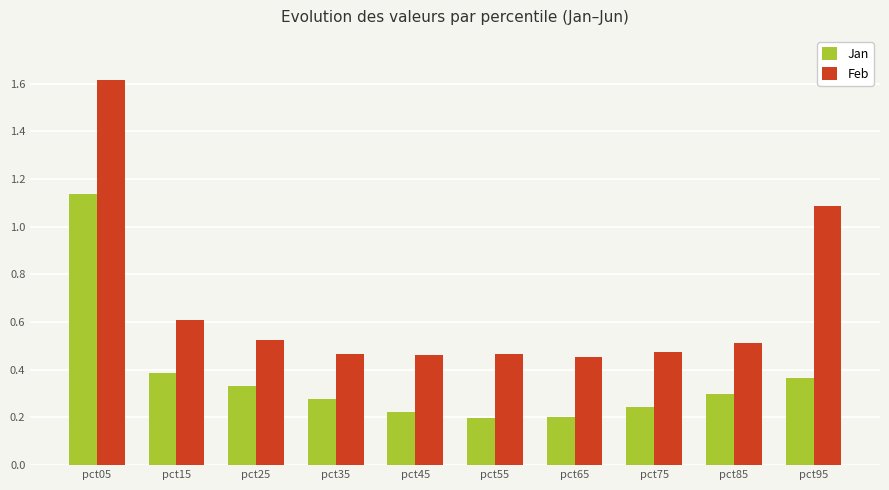

Are the bars grouped side by side (vs. stacked)?

Yes